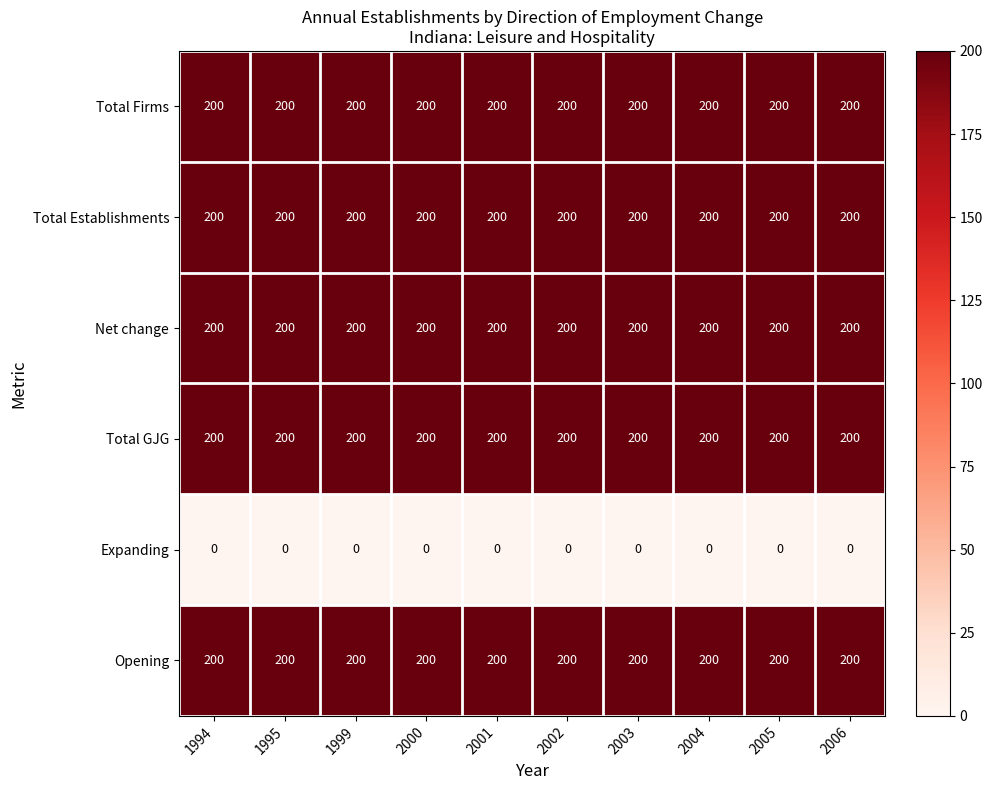

What is the difference between the highest and lowest values at 1999?

200